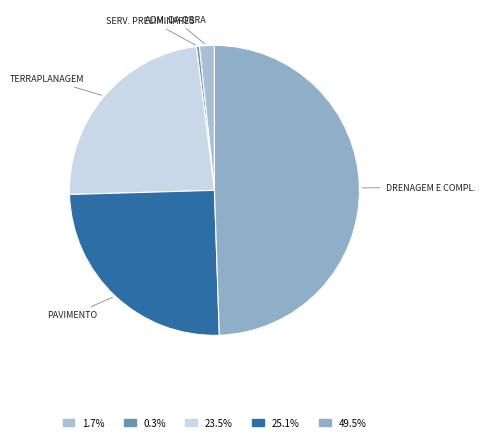

Which category has the smallest portion of the pie?

SERV. PRELIMINARES